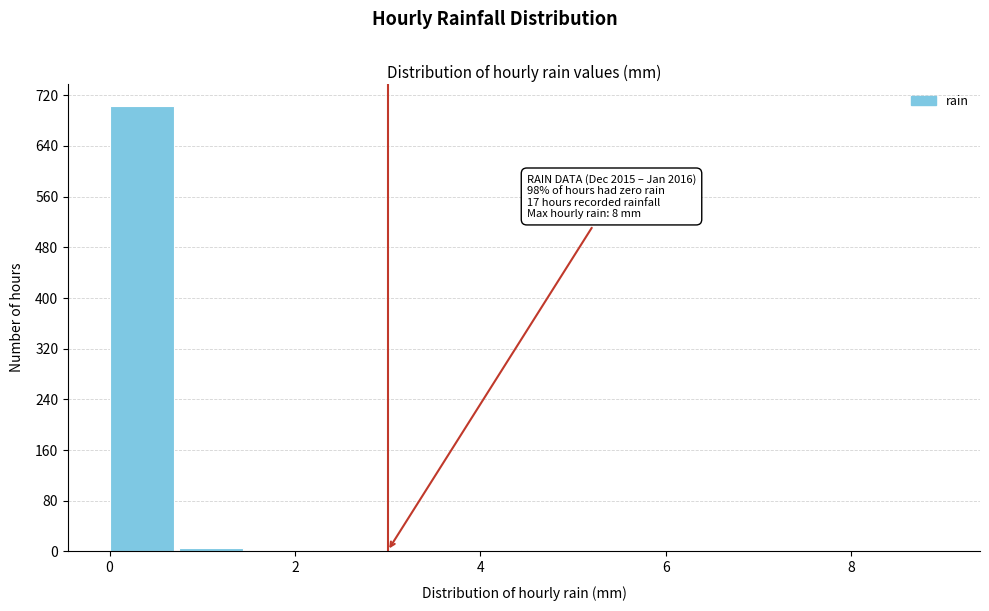

Around what value on the x-axis is the tallest bar? Give the approximate position of its centre, as read against the axis.

0.4